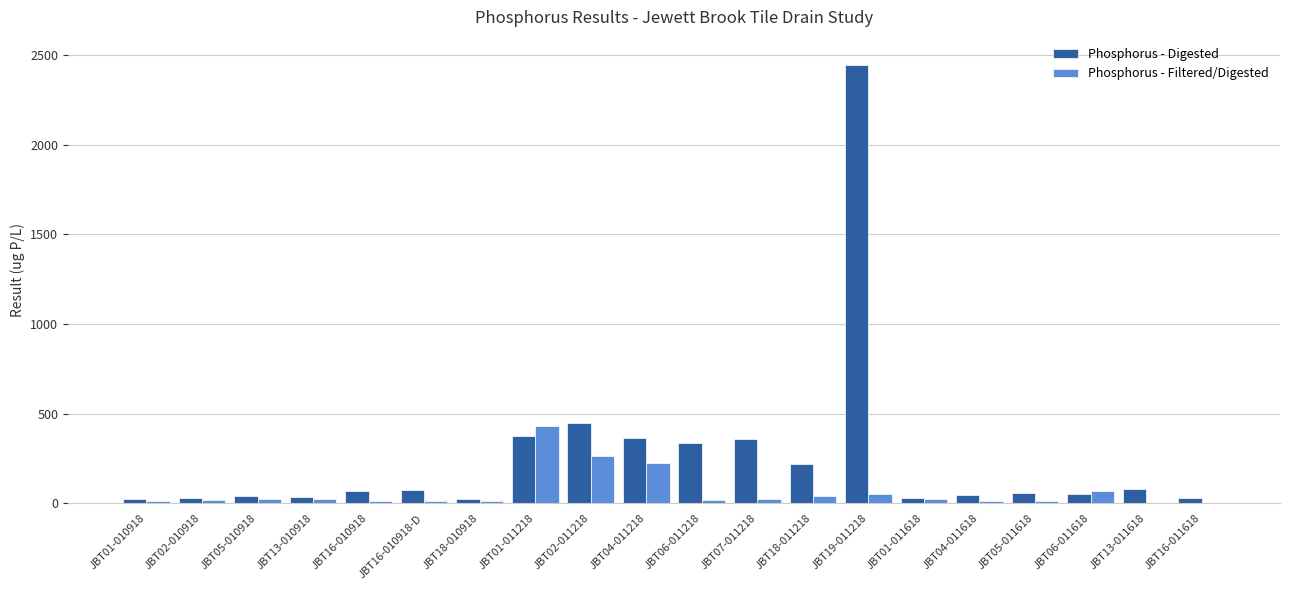

At which category is the sum across all series the highest?

JBT19-011218